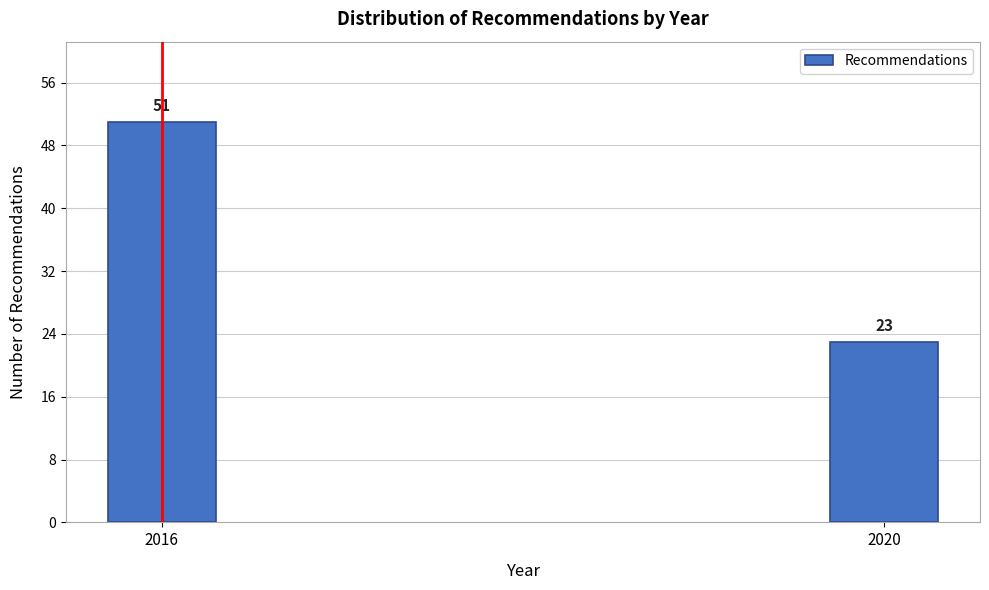

Reading right to left, extract all data points from this chart.

2020=23	2016=51